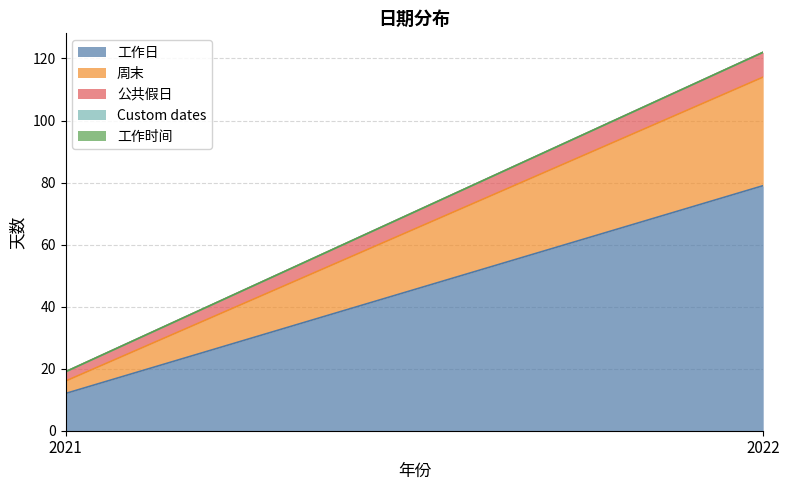

What are all the series names shown in the legend?

工作日, 周末, 公共假日, Custom dates, 工作时间